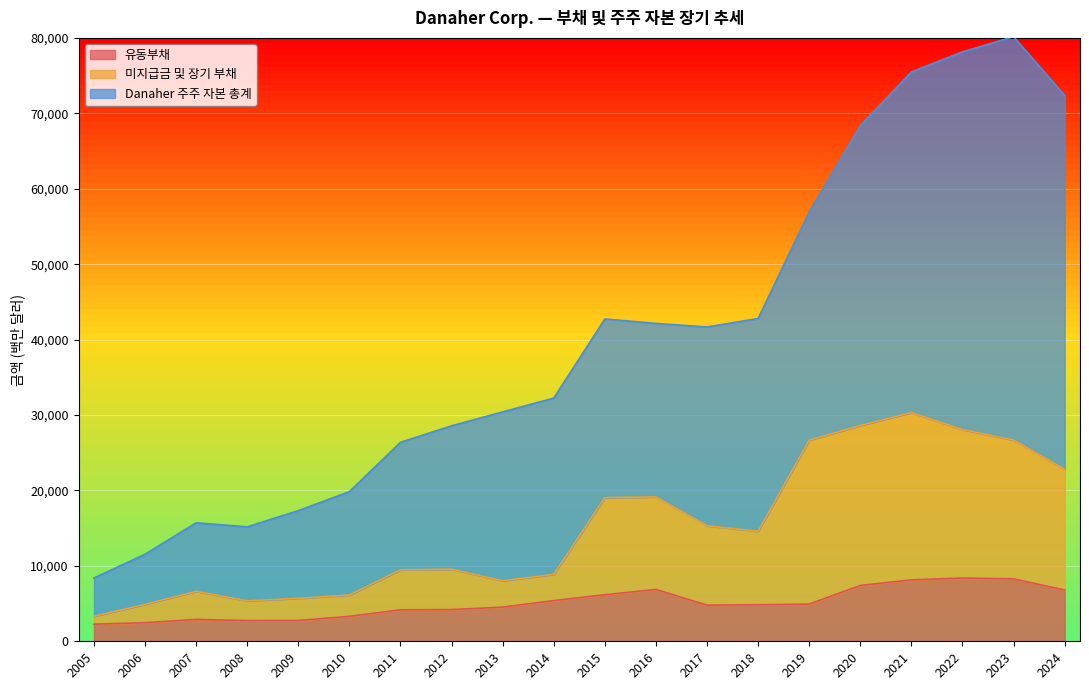

In Danaher 주주 자본 총계, how many points are higher than both neighbors (excluding endpoints)?

3